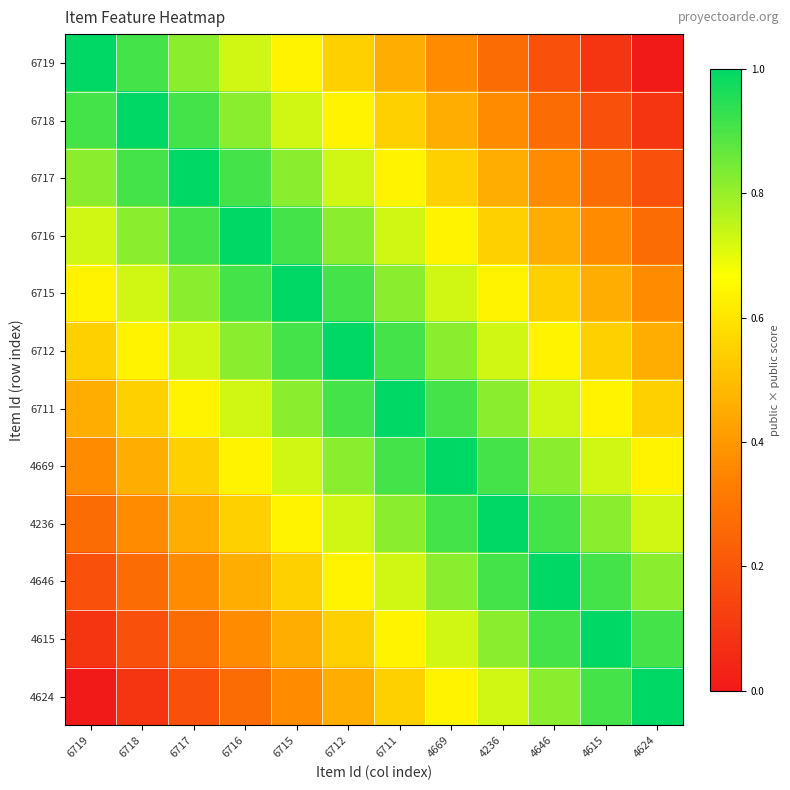

What is the total value across all series at 4669?

8.5